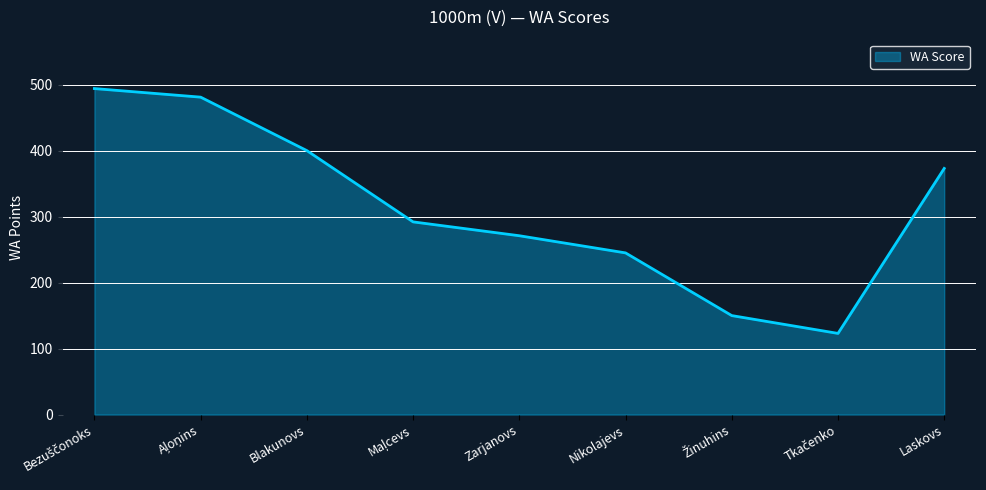

What is the change in value from Nikolajevs to Laskovs?

+128